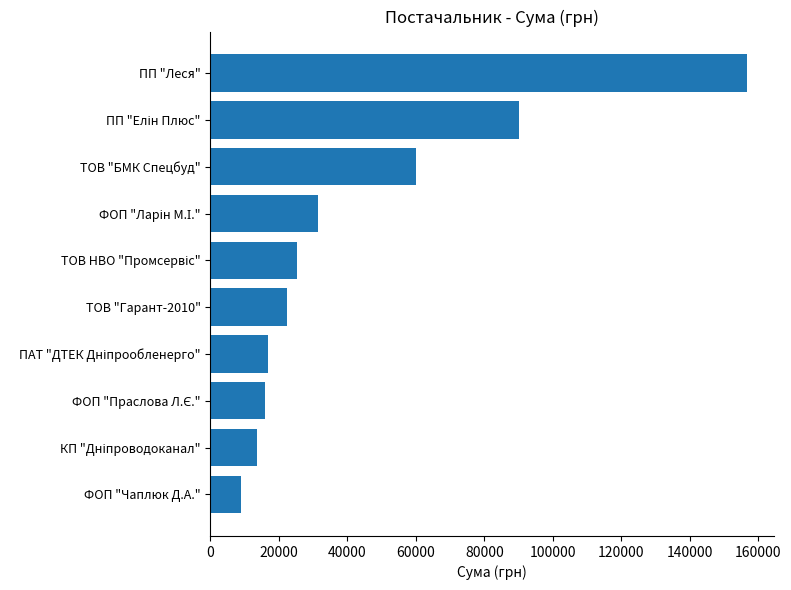

What is the sum of all values?

441239.8